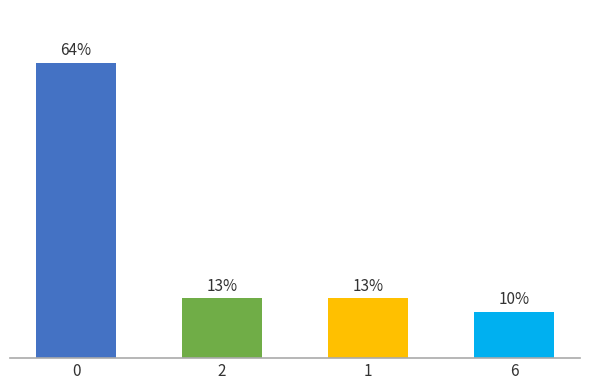

The value at 6 is 5. True or false?

False